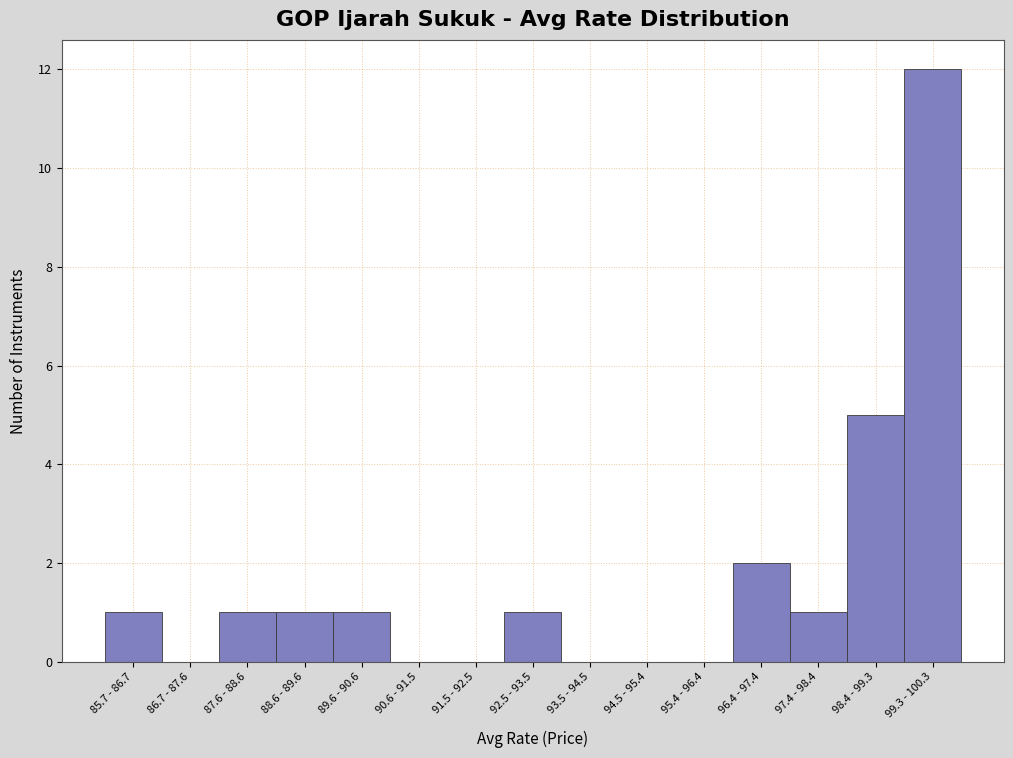

Reading left to right, transcribe all the data shown in this chart.

85.7 - 86.7=1	86.7 - 87.6=0	87.6 - 88.6=1	88.6 - 89.6=1	89.6 - 90.6=1	90.6 - 91.5=0	91.5 - 92.5=0	92.5 - 93.5=1	93.5 - 94.5=0	94.5 - 95.4=0	95.4 - 96.4=0	96.4 - 97.4=2	97.4 - 98.4=1	98.4 - 99.3=5	99.3 - 100.3=12